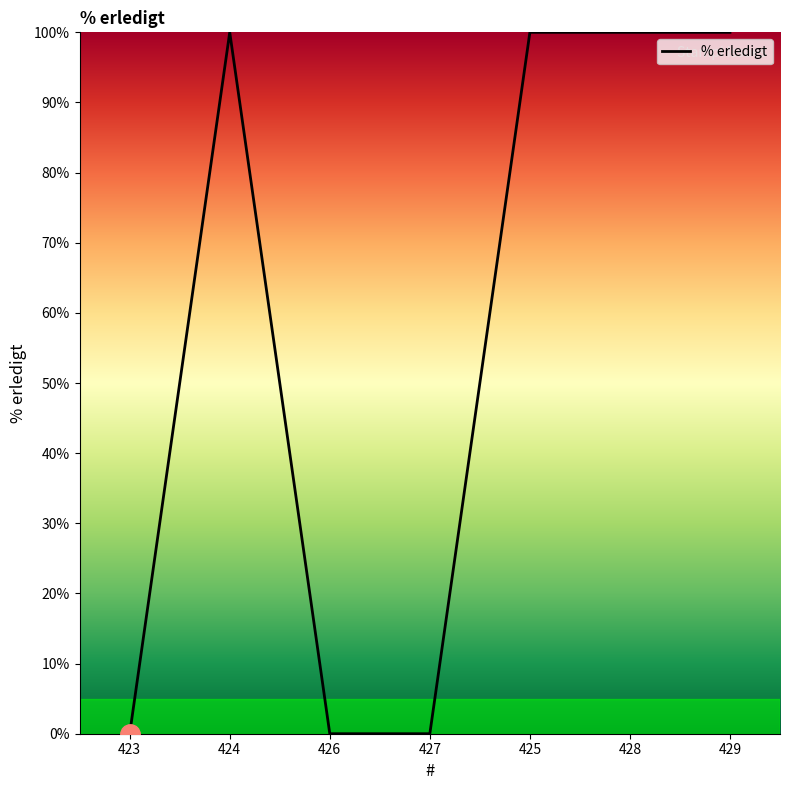

Where is the first local maximum?

424